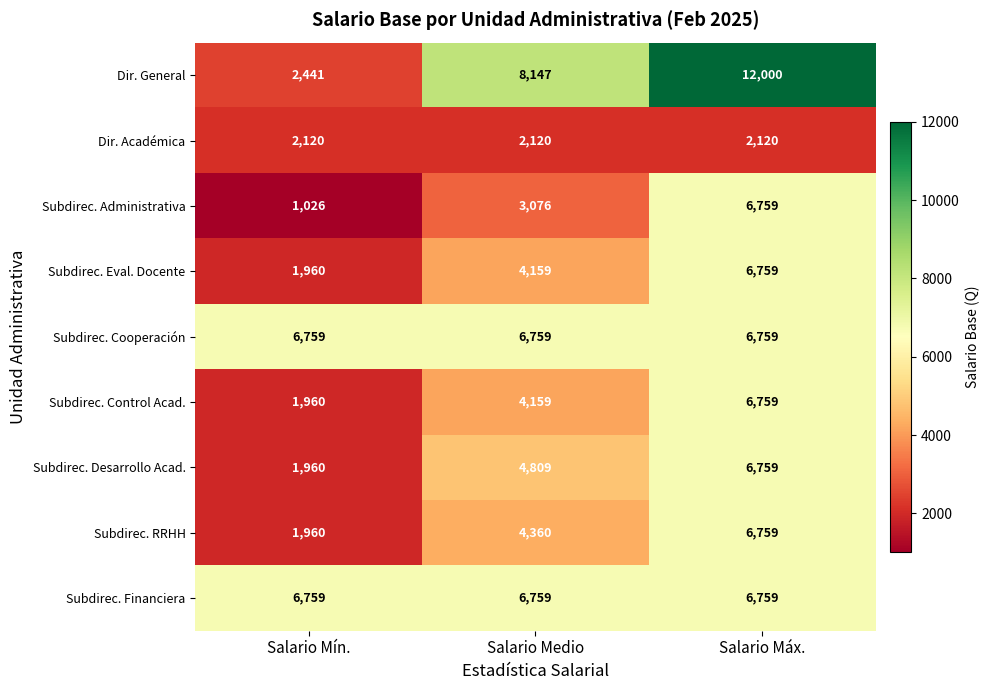

How many data points does each series have?

3